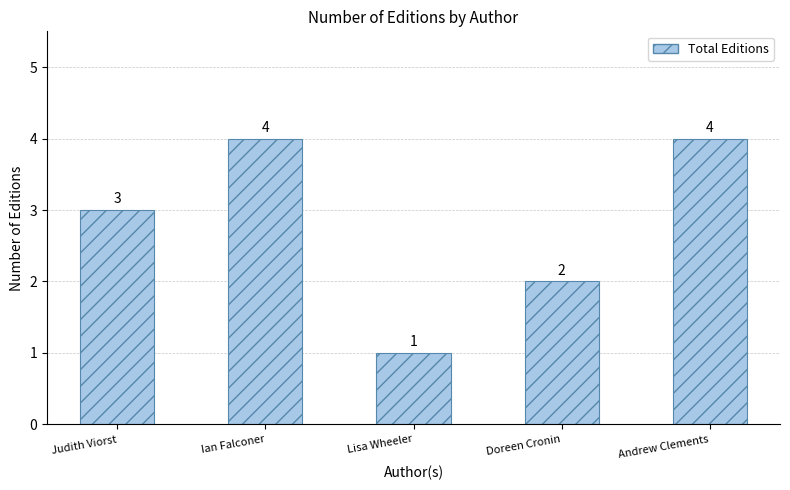

Between Judith Viorst and Lisa Wheeler, which is larger?

Judith Viorst